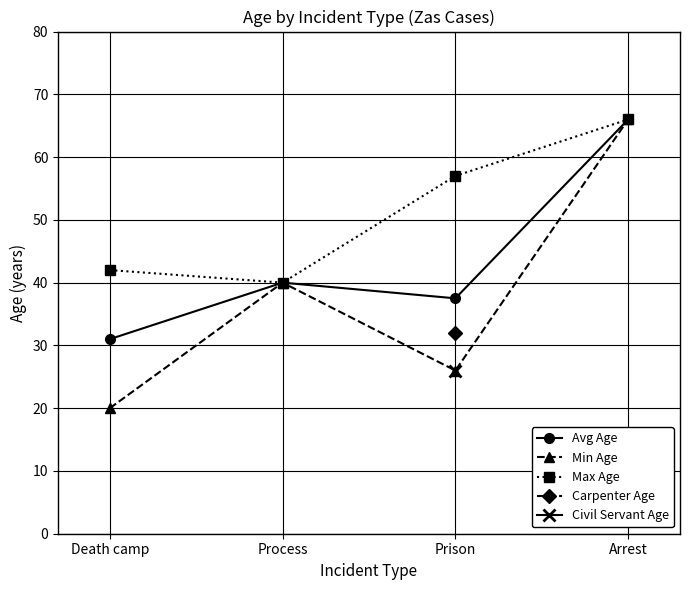

What is the label of the 3rd point from the right?

Process